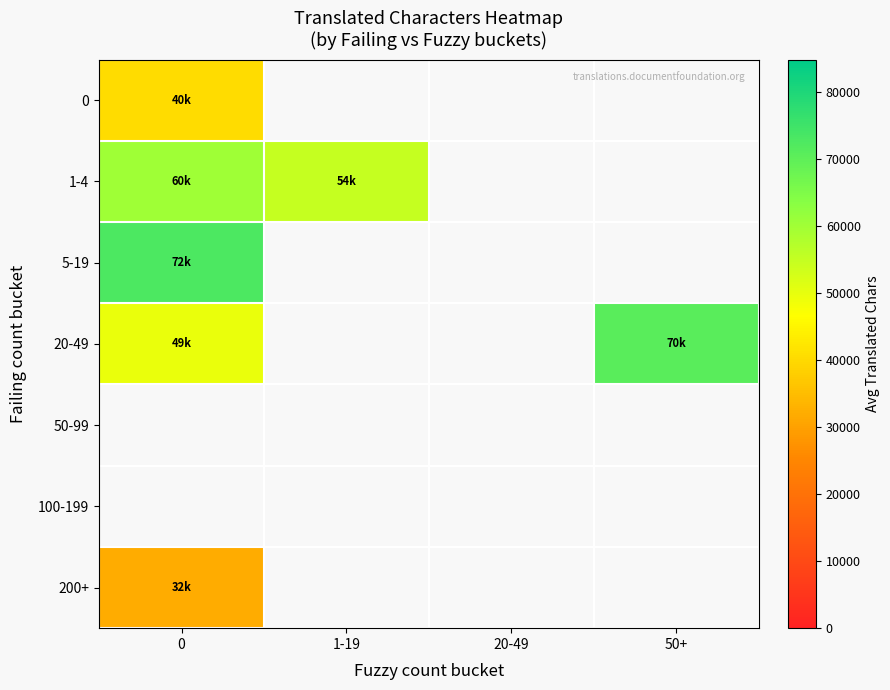

What is the minimum value shown in the chart?

32124.5